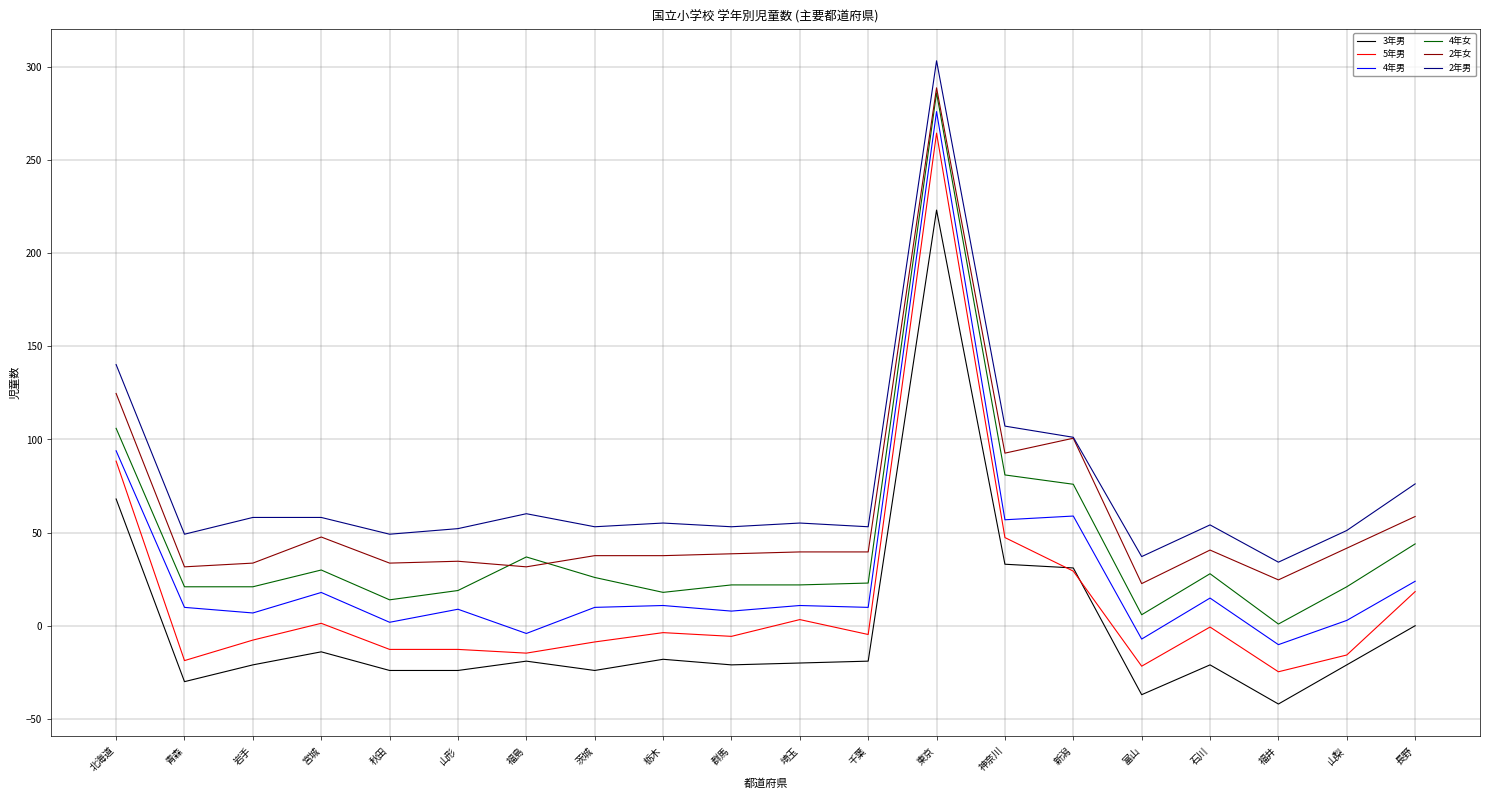

Where is 5年男 nearest to the value 119?

北海道